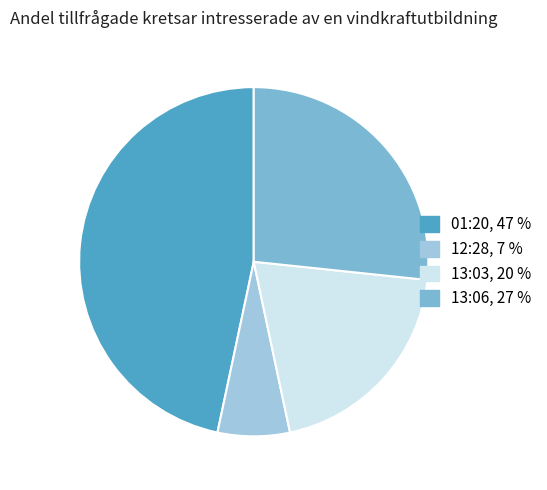

Is there a majority slice in this chart?

No